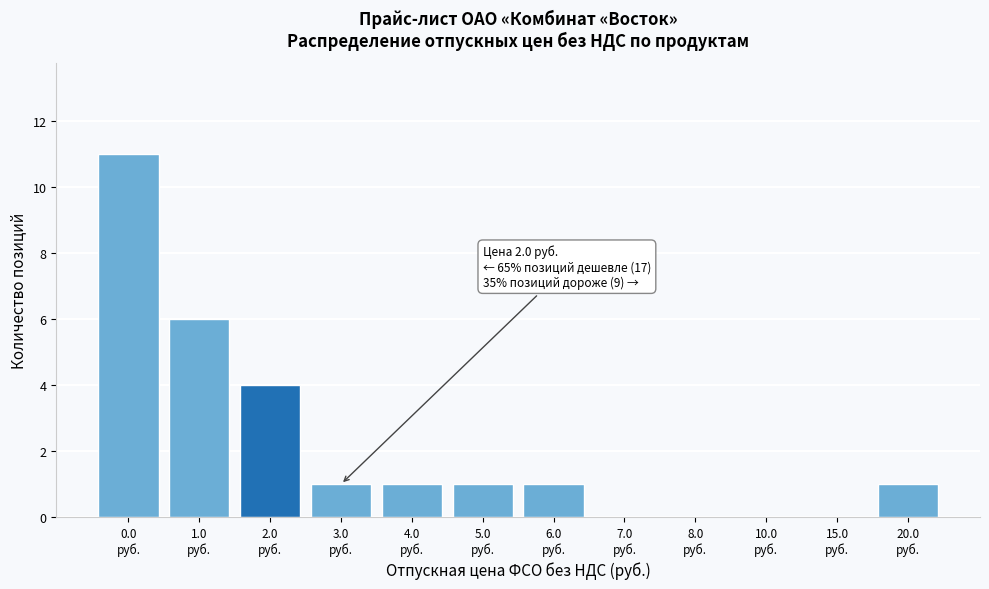

What is the greatest value displayed?

11